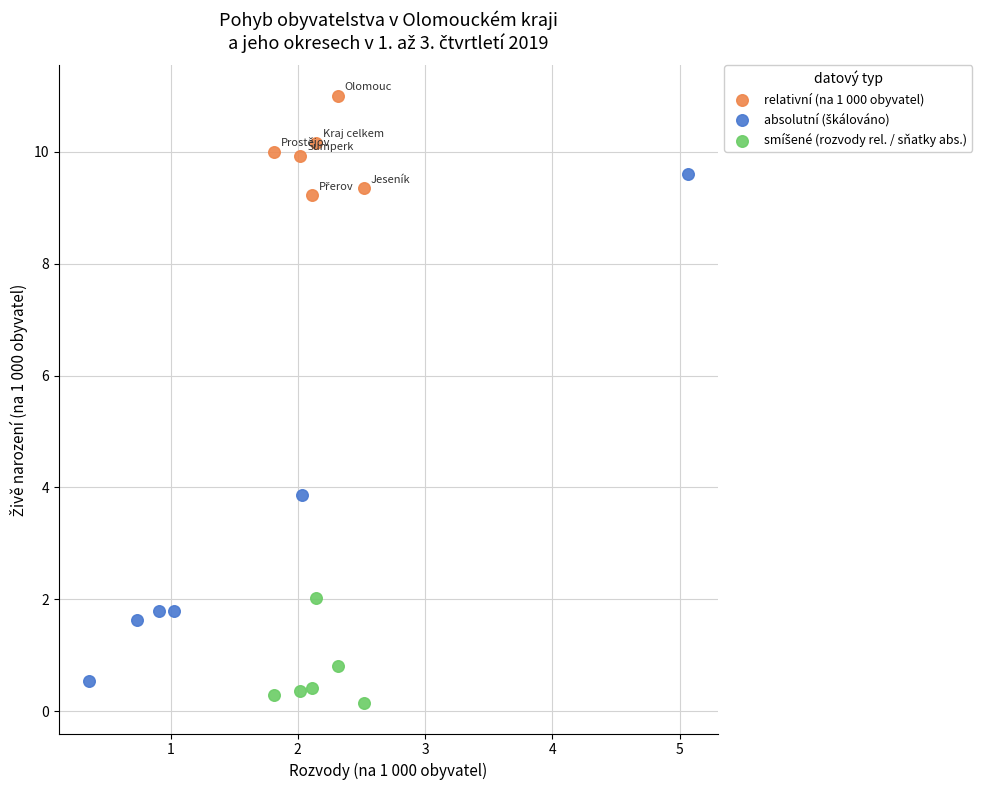

Which series reaches the maximum Y coordinate?

relativní (na 1 000 obyvatel)